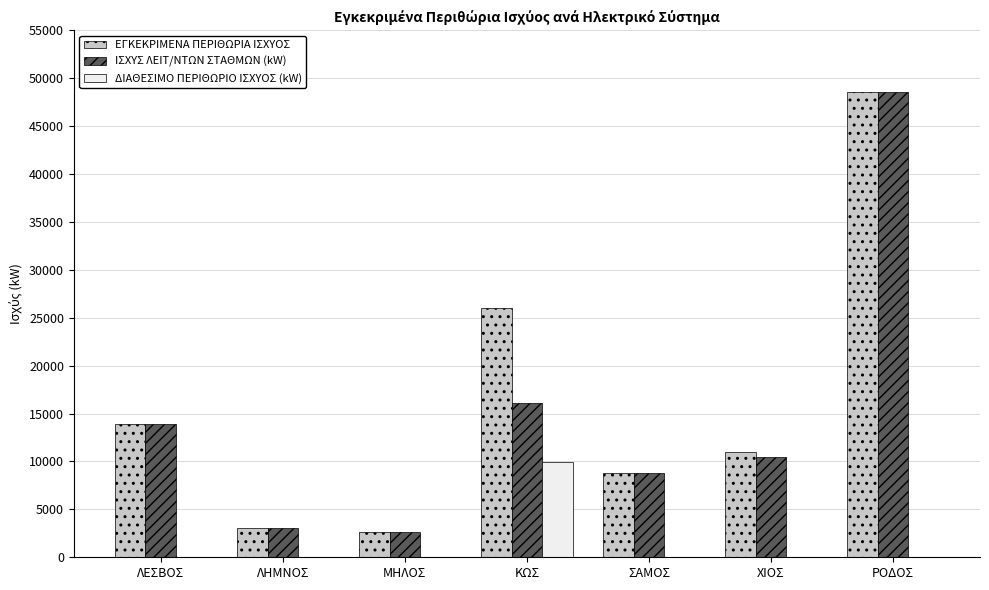

Where is ΙΣΧΥΣ ΛΕΙΤ/ΝΤΩΝ ΣΤΑΘΜΩΝ (kW) nearest to the value 25600?

ΚΩΣ